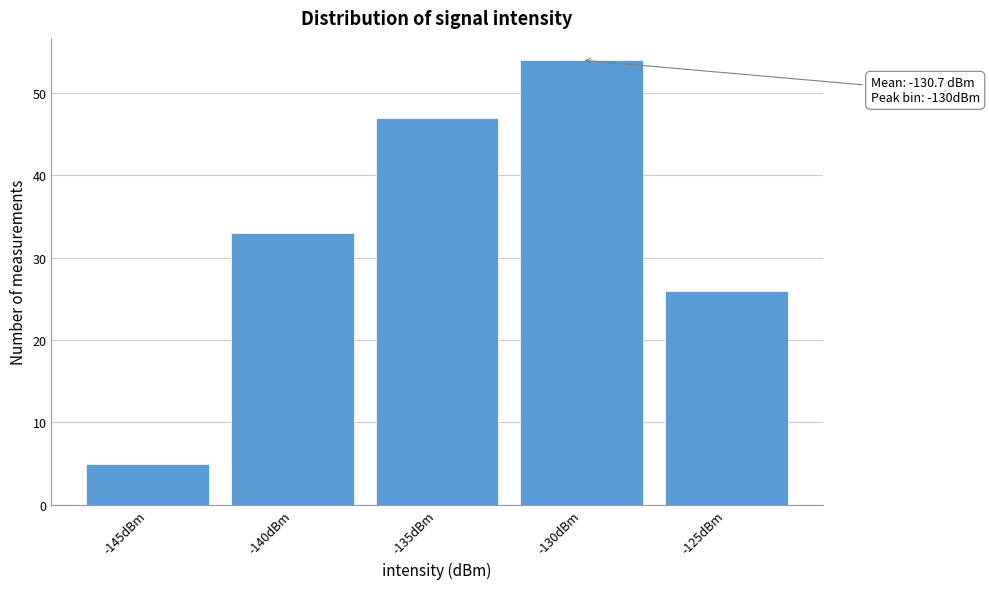

Reading right to left, what are all the values shown in this chart?

26	54	47	33	5